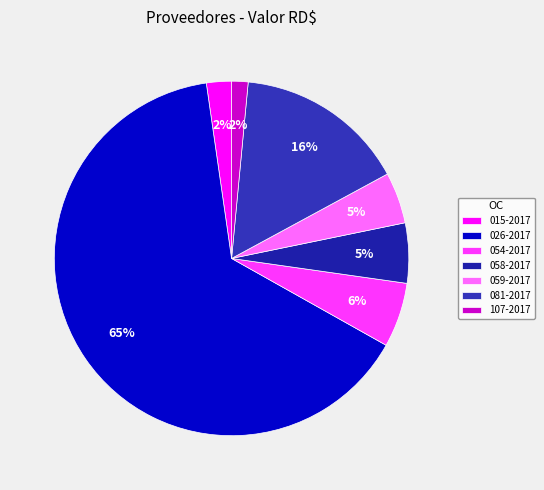

Does any single category account for the majority?

Yes